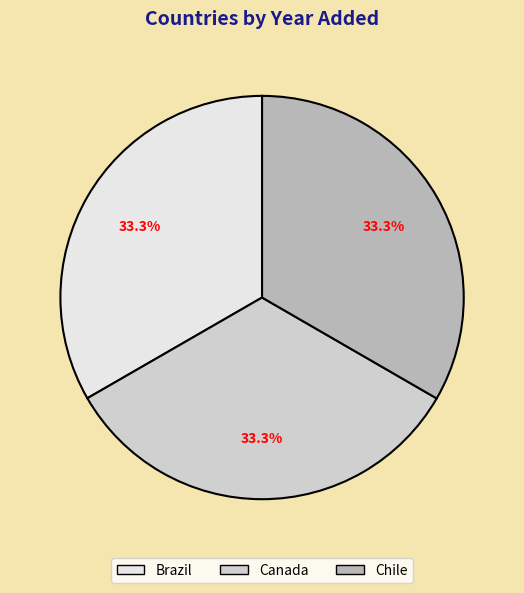

What percentage is NOT represented by Canada?

66.7%